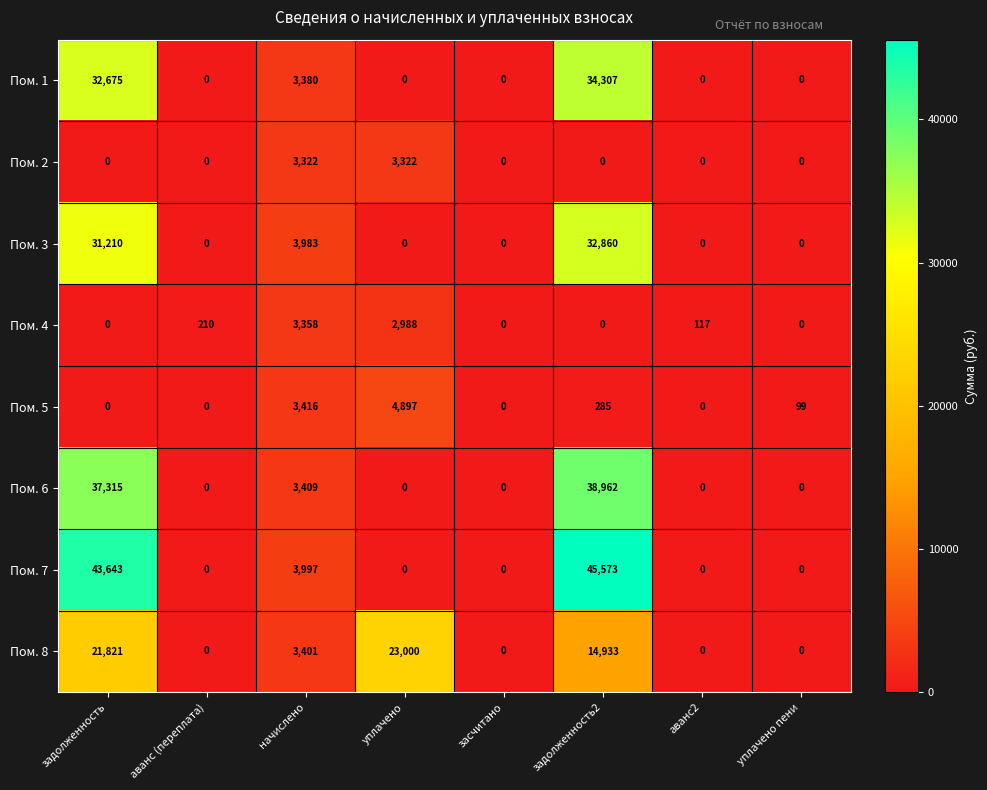

Between аванс (переплата) and аванс2, which series saw the biggest shift?

Пом. 4